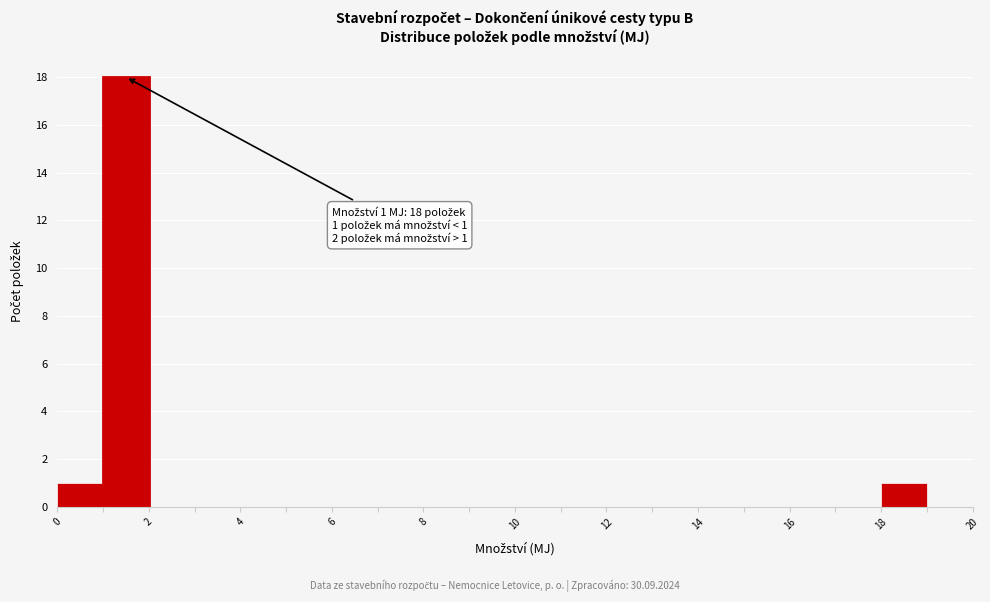

Which range on the x-axis has the tallest bar?

1 to 2